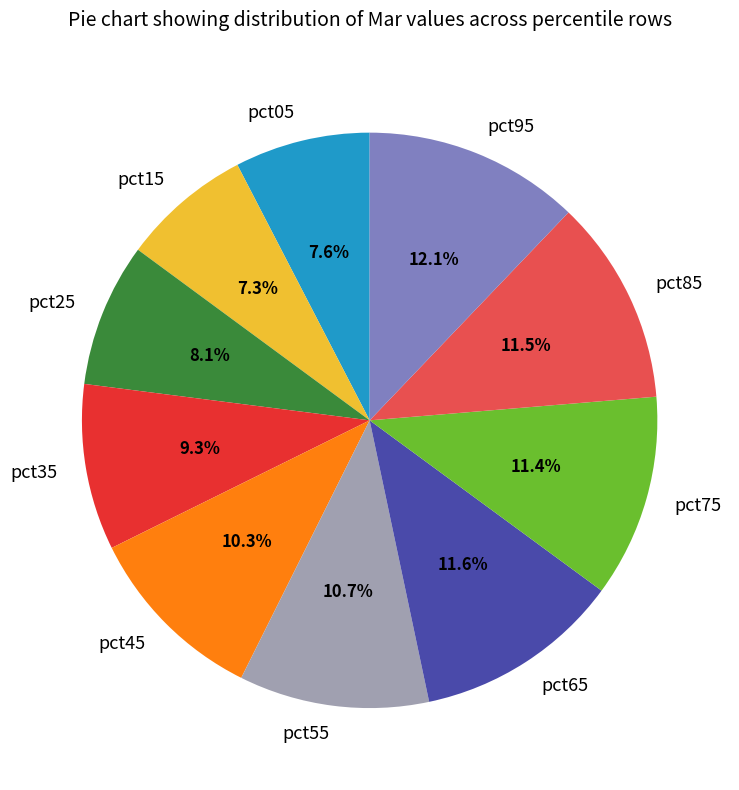

Approximately how many times larger is the value at pct05 compared to pct75?

0.7